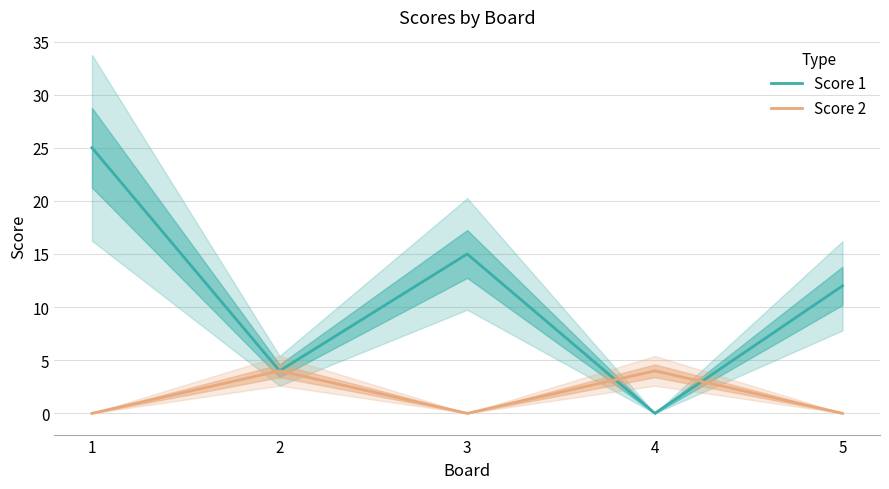

Which category has the highest value in the Score 1 series?

1